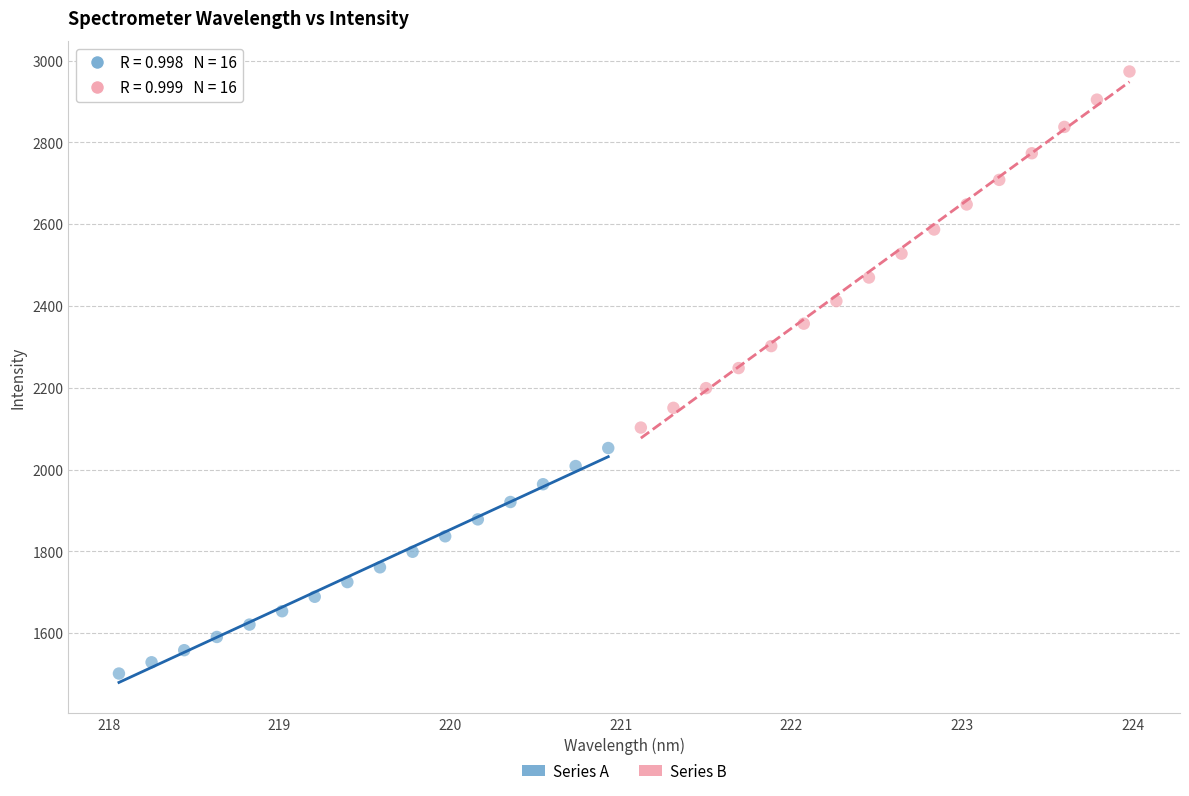

Which series reaches the minimum Y coordinate?

Series A